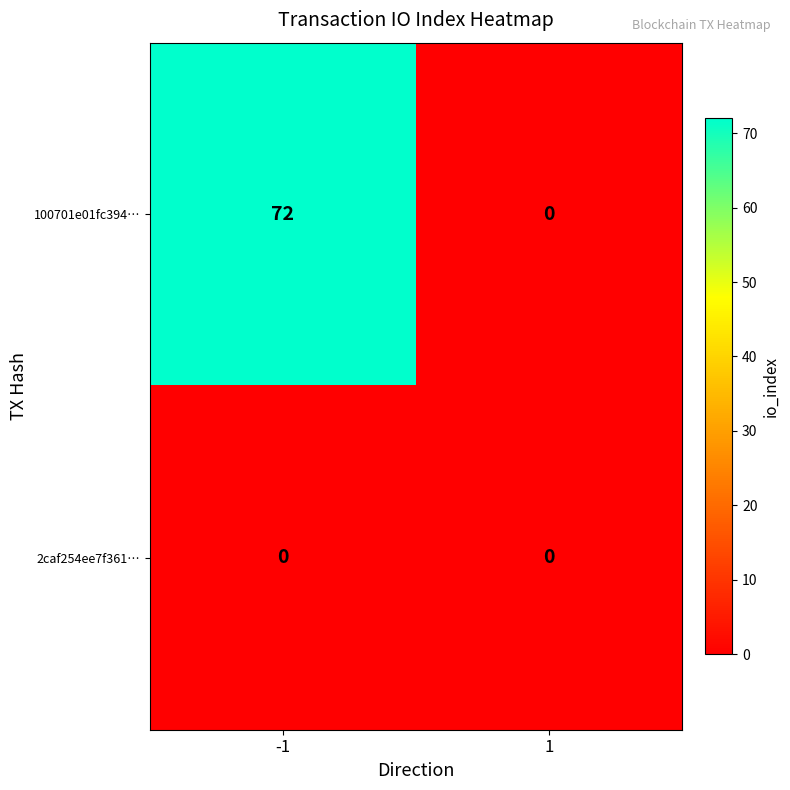

Rank the series by their average value, from lowest to highest.

2caf254ee7f361…, 100701e01fc394…